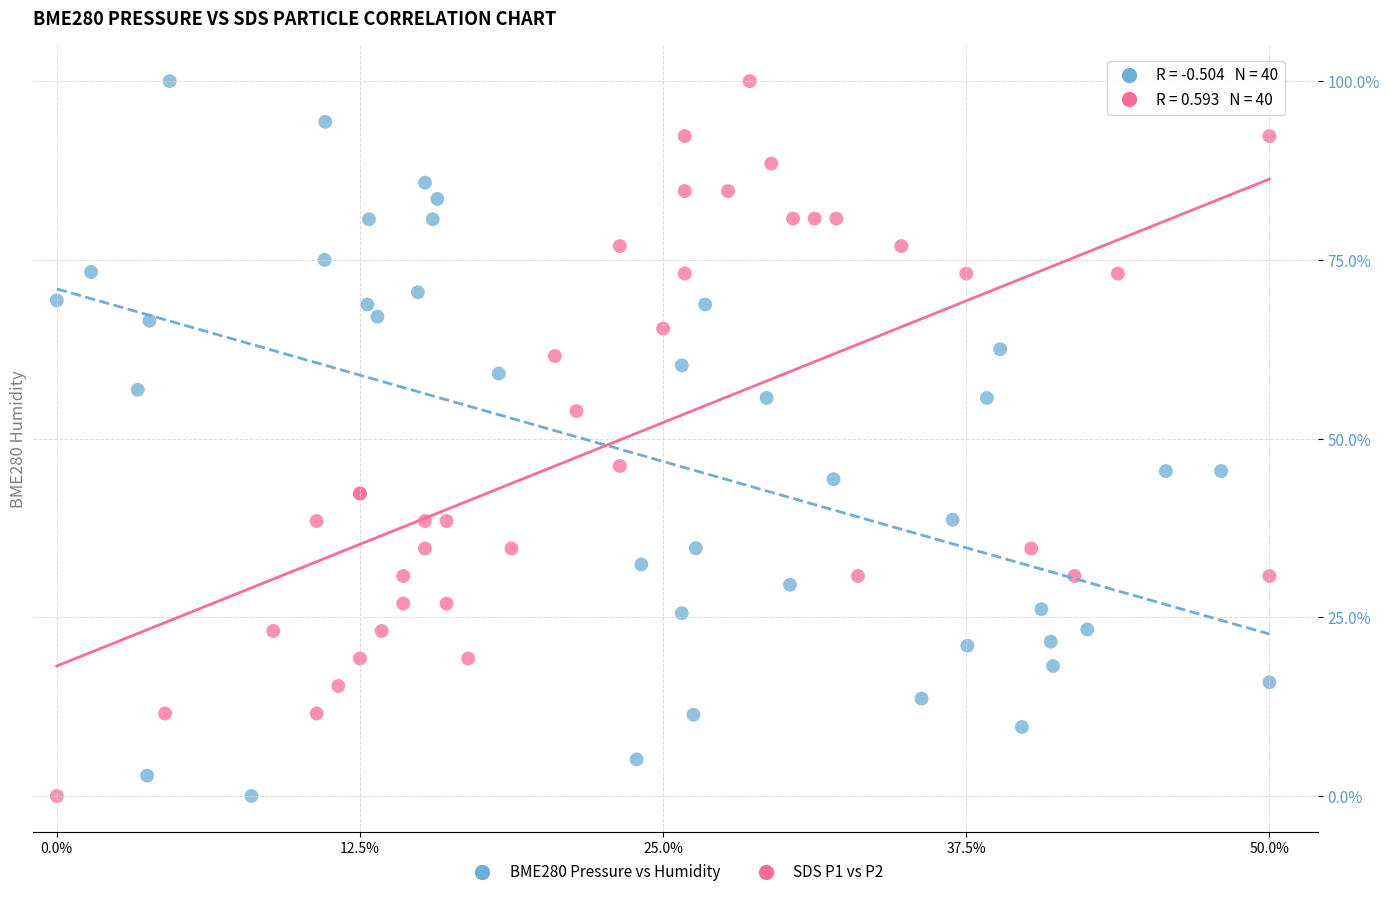

What are all the series names shown in the legend?

BME280 Pressure vs Humidity, SDS P1 vs P2